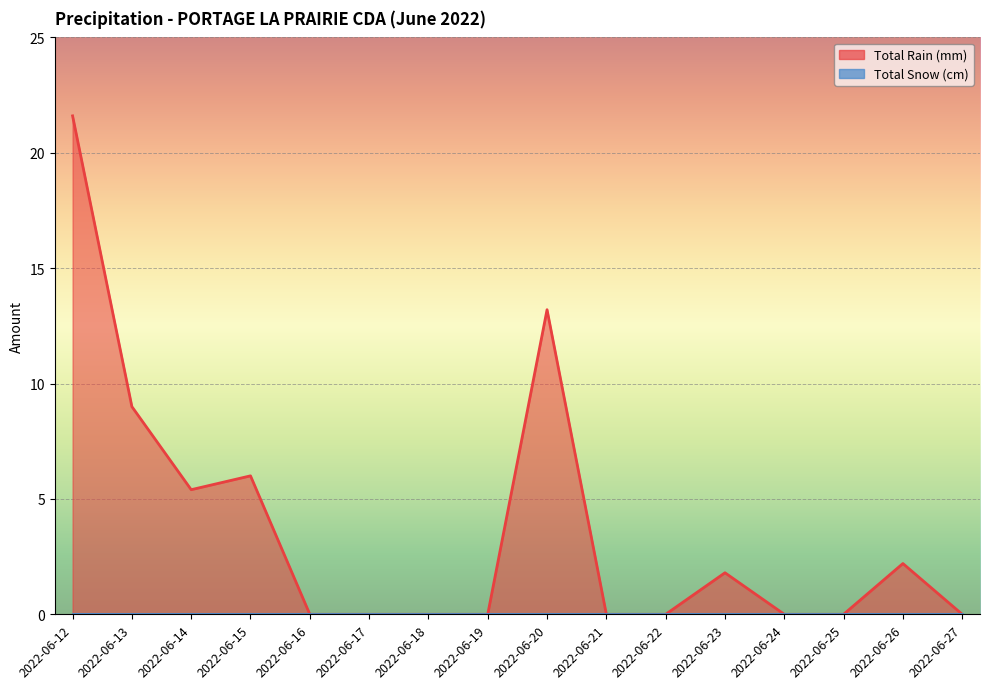

How many lines are shown in the chart?

2